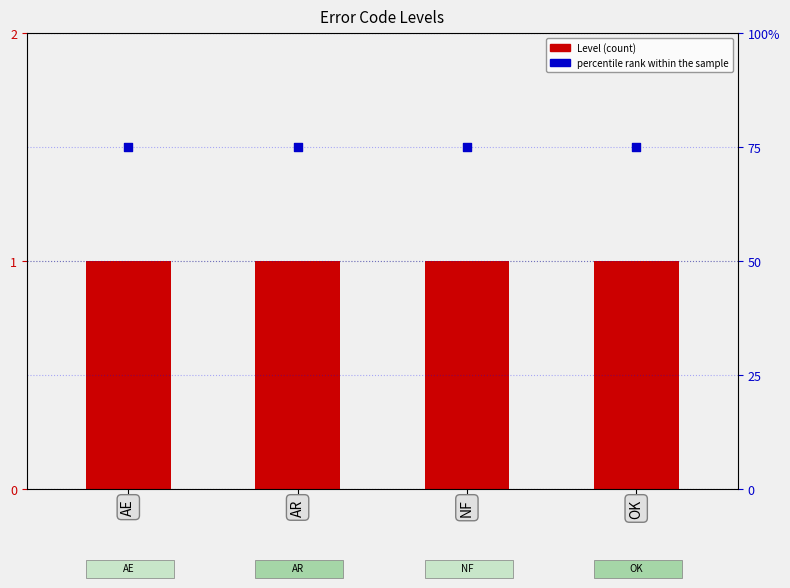

Which series contains the lowest Y value?

Level